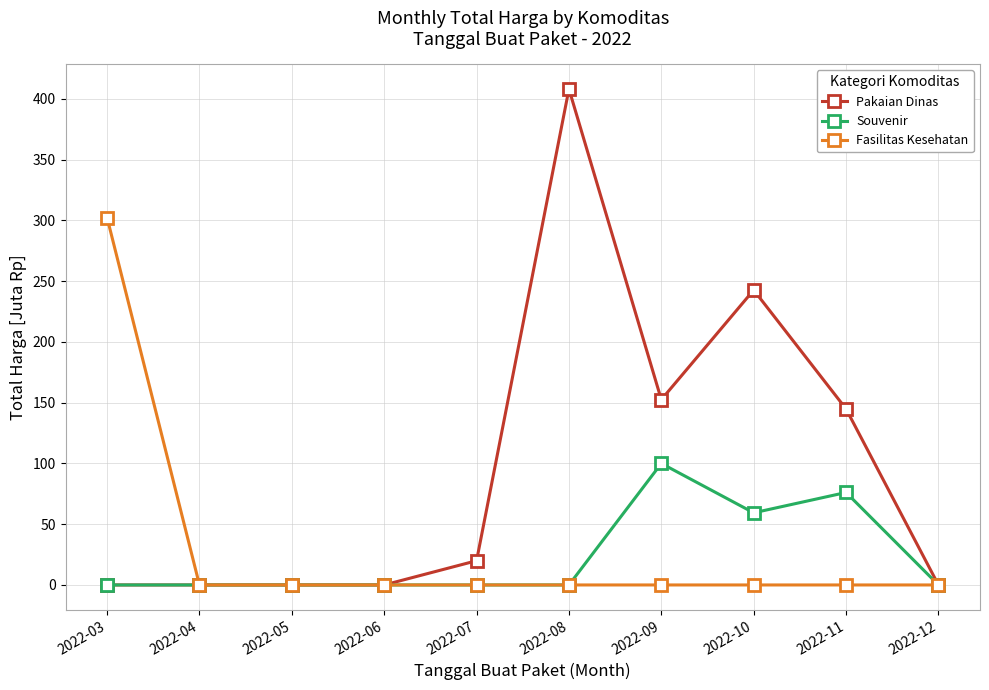

What is the highest value of the Pakaian Dinas series?

408.1